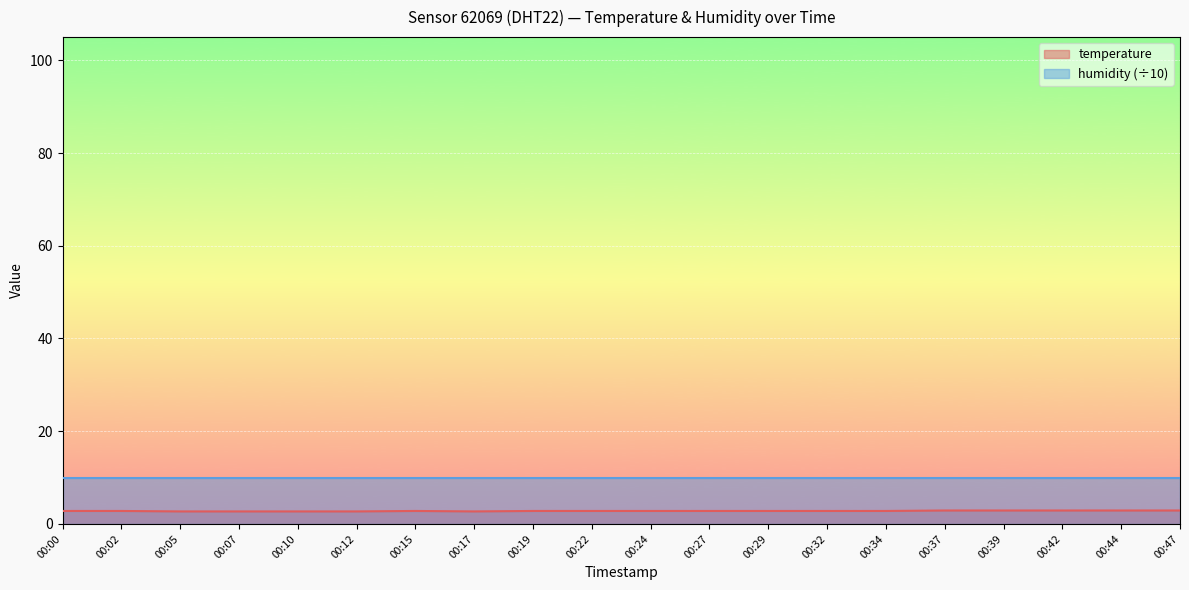

Rank the categories by value from lowest to highest.

00:05, 00:07, 00:10, 00:12, 00:17, 00:00, 00:02, 00:15, 00:19, 00:22, 00:24, 00:27, 00:29, 00:32, 00:34, 00:37, 00:39, 00:42, 00:44, 00:47